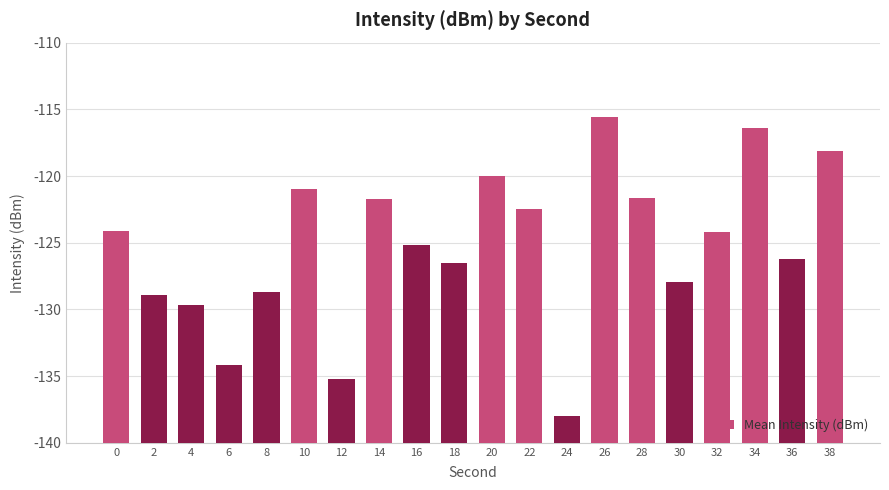

The chart shows a value of 23.3 at 36. True or false?

False